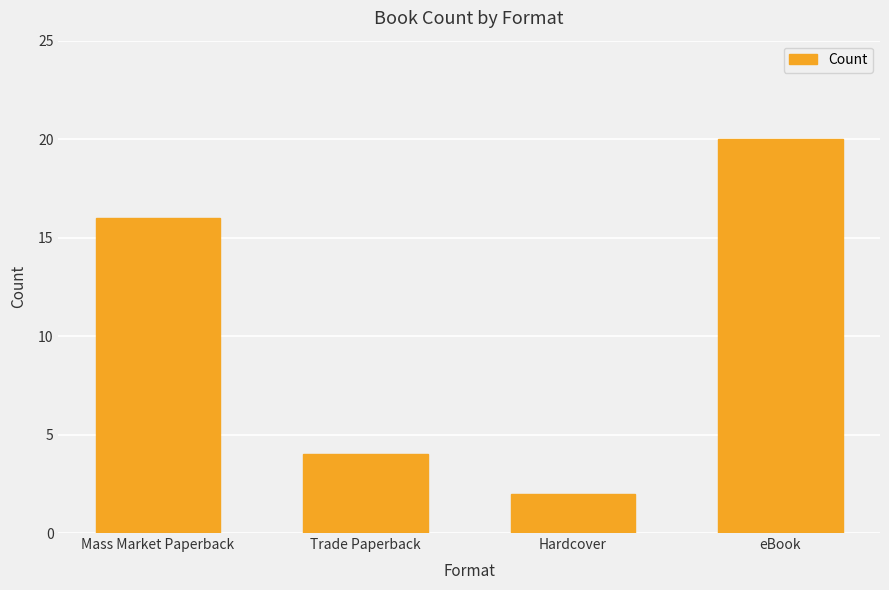

Count the number of data series in this chart.

1